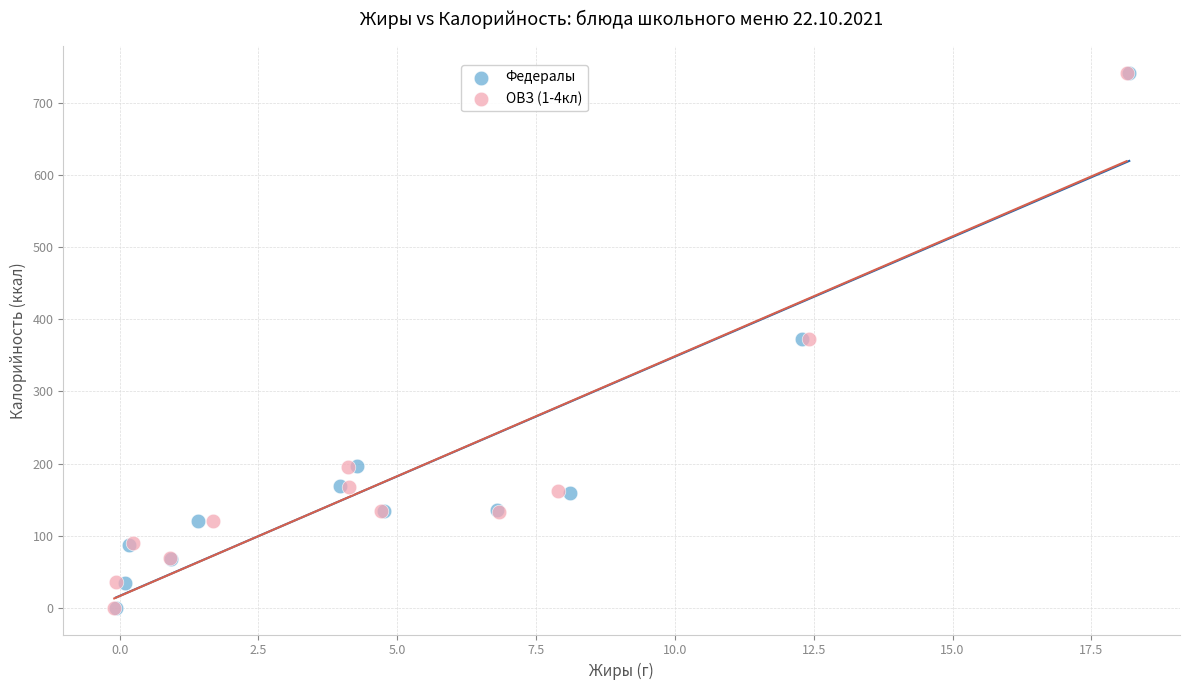

Which series has the widest spread of Y values?

ОВЗ (1-4кл)